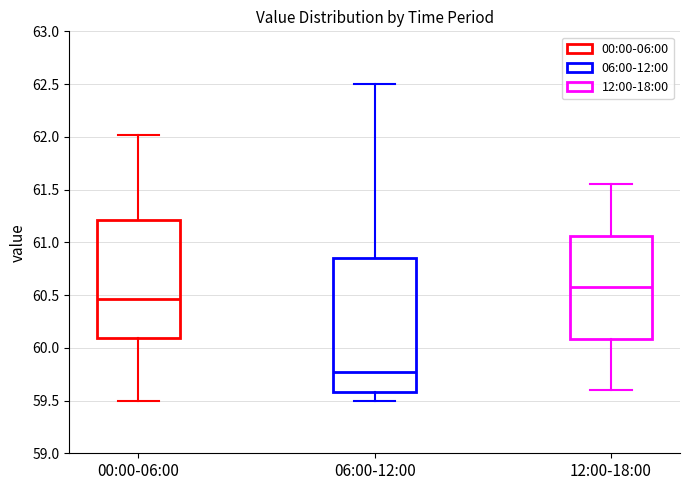

Reading left to right, read every box against the y-axis: the position of its median line, the range the box covers, and the ends of its whiskers. The values are not printed on the chart, so give them approximately, as read against the axis.

00:00-06:00: median 60.45, box 60.10 to 61.20, whiskers 59.50 to 62.00
06:00-12:00: median 59.75, box 59.60 to 60.85, whiskers 59.50 to 62.50
12:00-18:00: median 60.60, box 60.10 to 61.05, whiskers 59.60 to 61.55